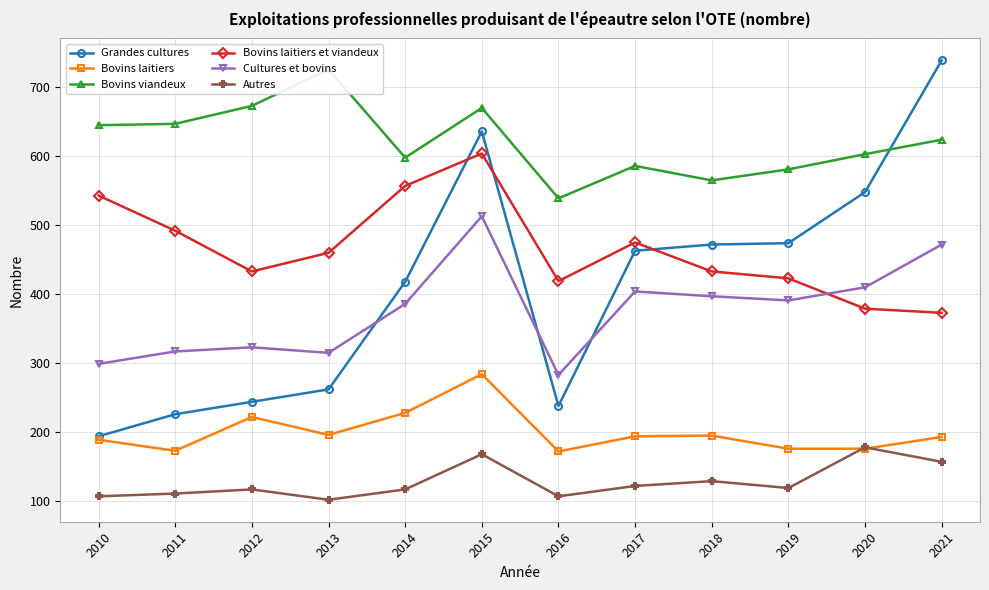

True or false: Bovins laitiers has a value of 176 at 2019.

True